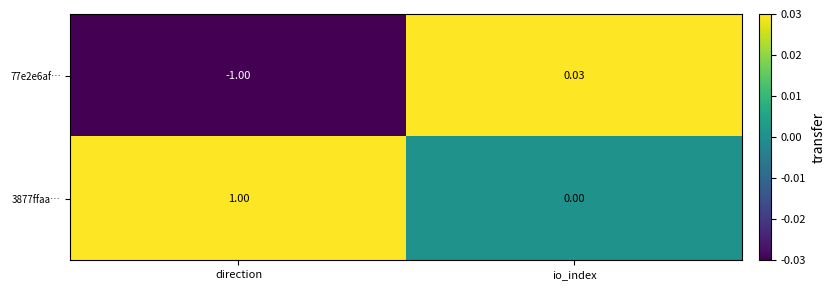

Which series has the largest range (max minus min)?

77e2e6af…